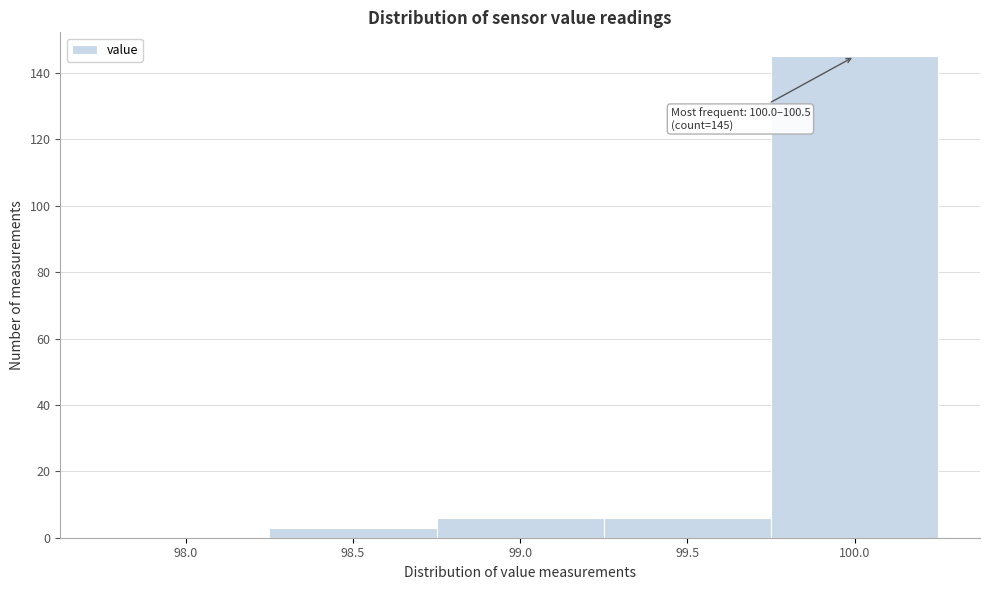

Reading left to right, extract all data points from this chart.

98.0=0	98.5=3	99.0=6	99.5=6	100.0=145